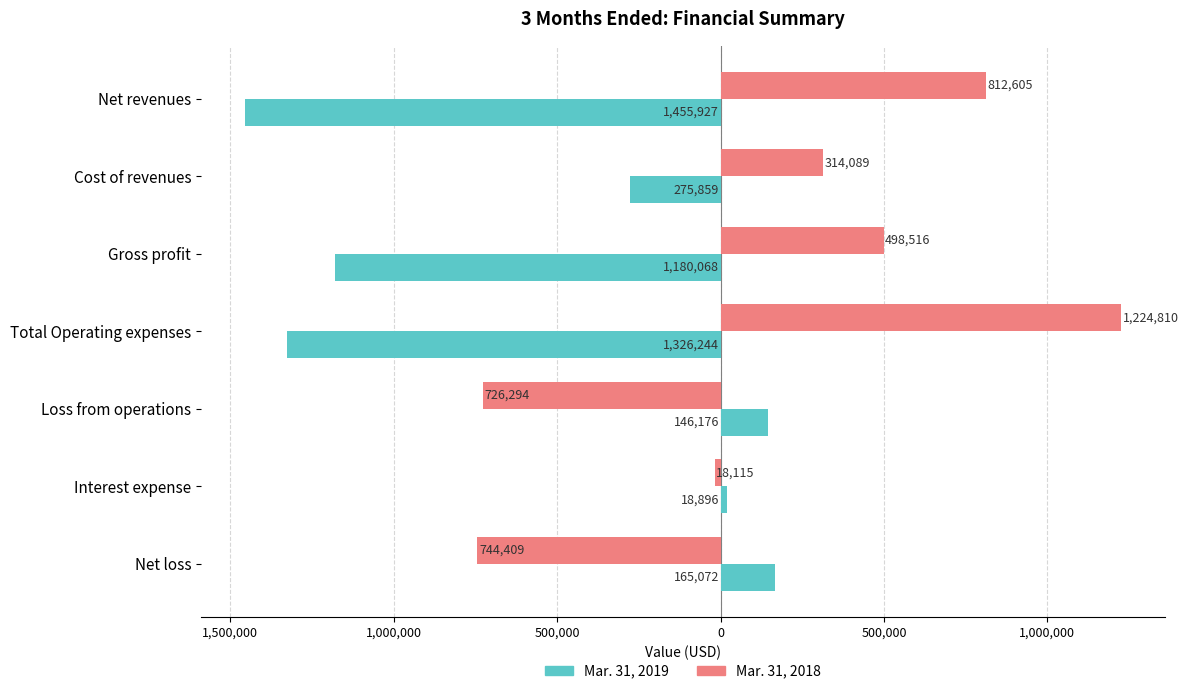

What is the maximum value for Mar. 31, 2018?

1224810